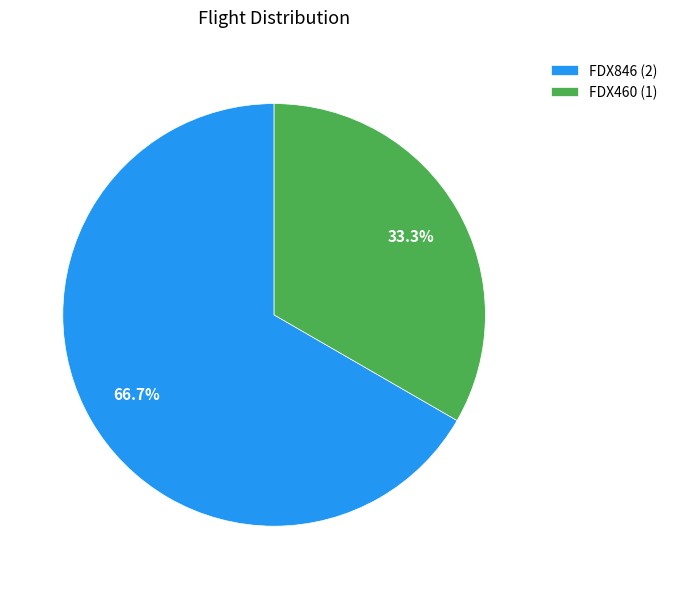

To the nearest percent, what is the difference between the FDX846 and FDX460 slice percentages?

33%